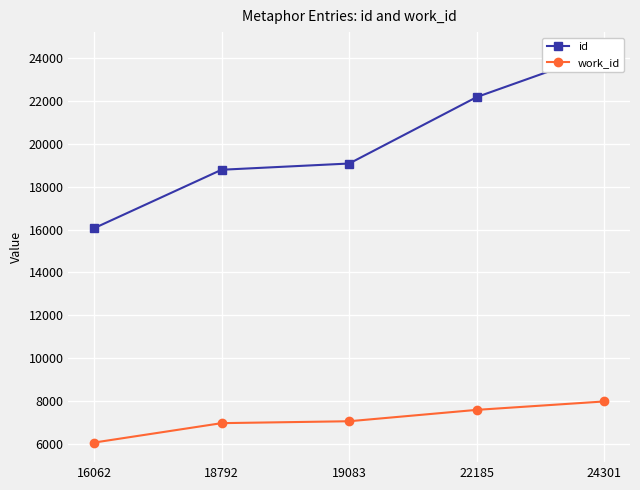

True or false: id has a value of 18792 at 18792.

True